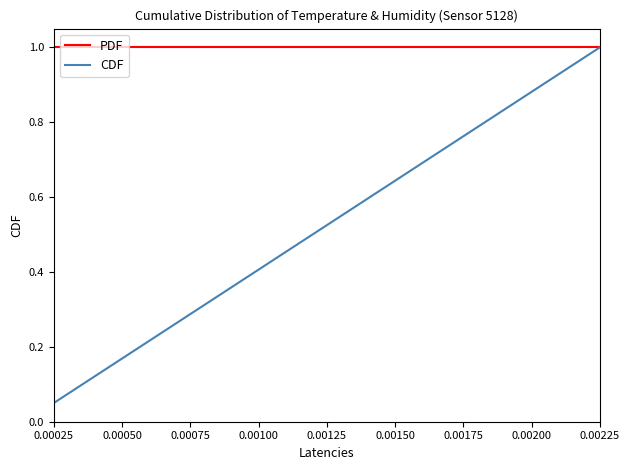

At how many categories does at least one series exceed 0?

20